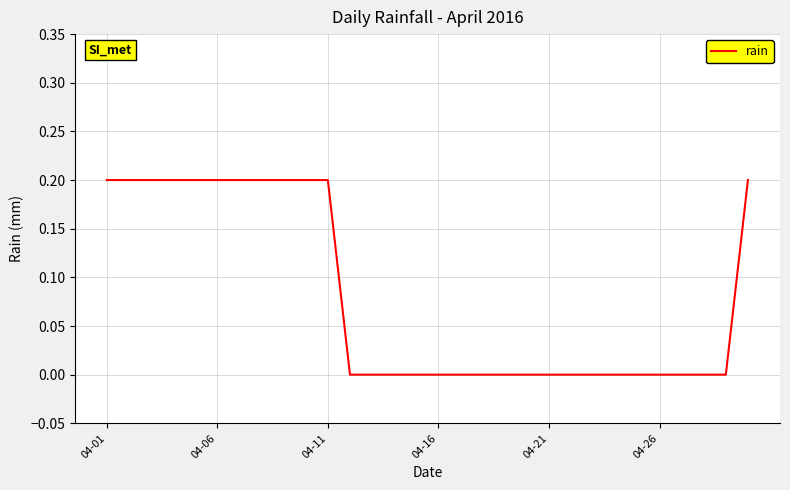

Does the chart display data point markers on the line(s)?

No